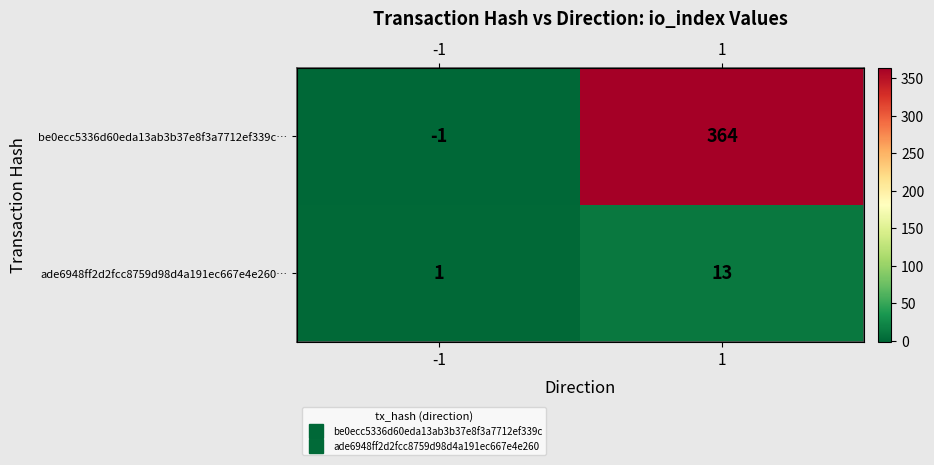

What is the sum of the ade6948ff2d2fcc8759d98d4a191ec667e4e260… values at -1 and 1?

14